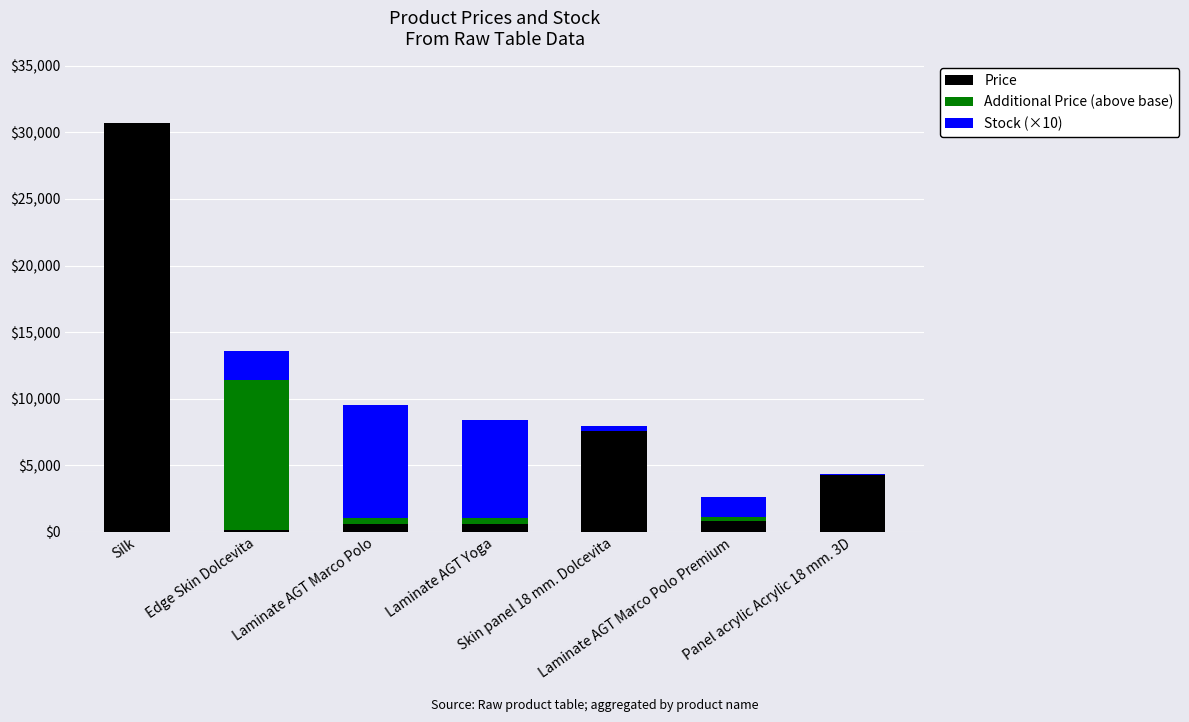

True or false: Additional Price (above base) has a value of 16323.1 at Edge Skin Dolcevita.

False